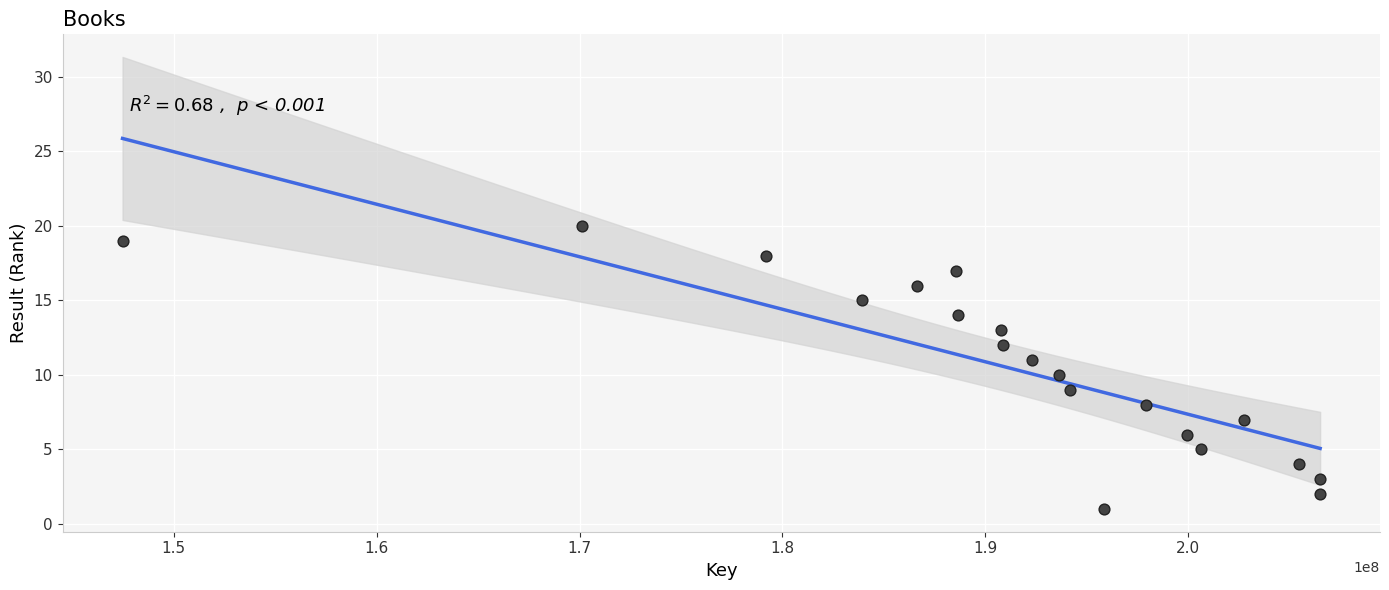

What is the range of X values (max minus min)?

59021620